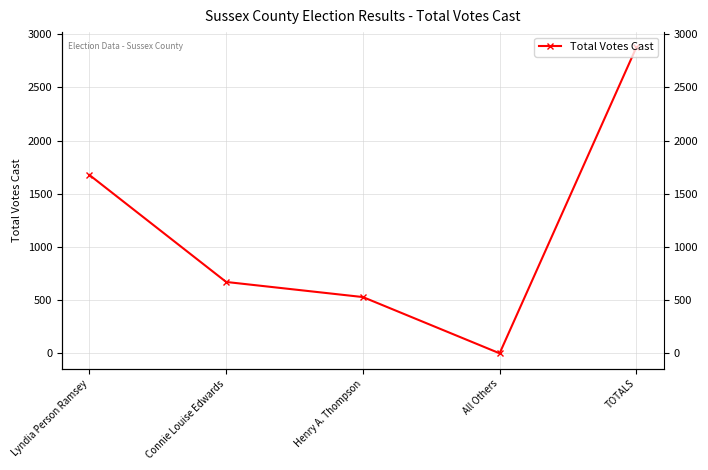

The value at TOTALS is 2877. True or false?

True